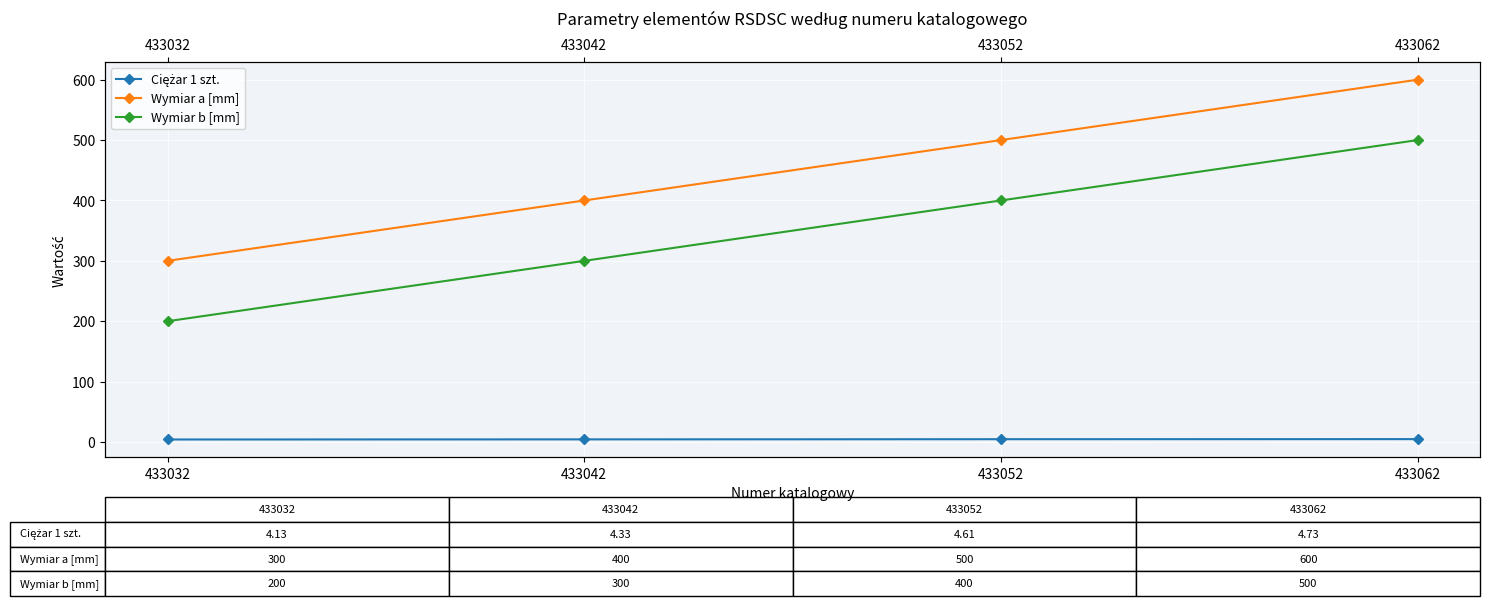

Does the chart display data point markers on the line(s)?

Yes